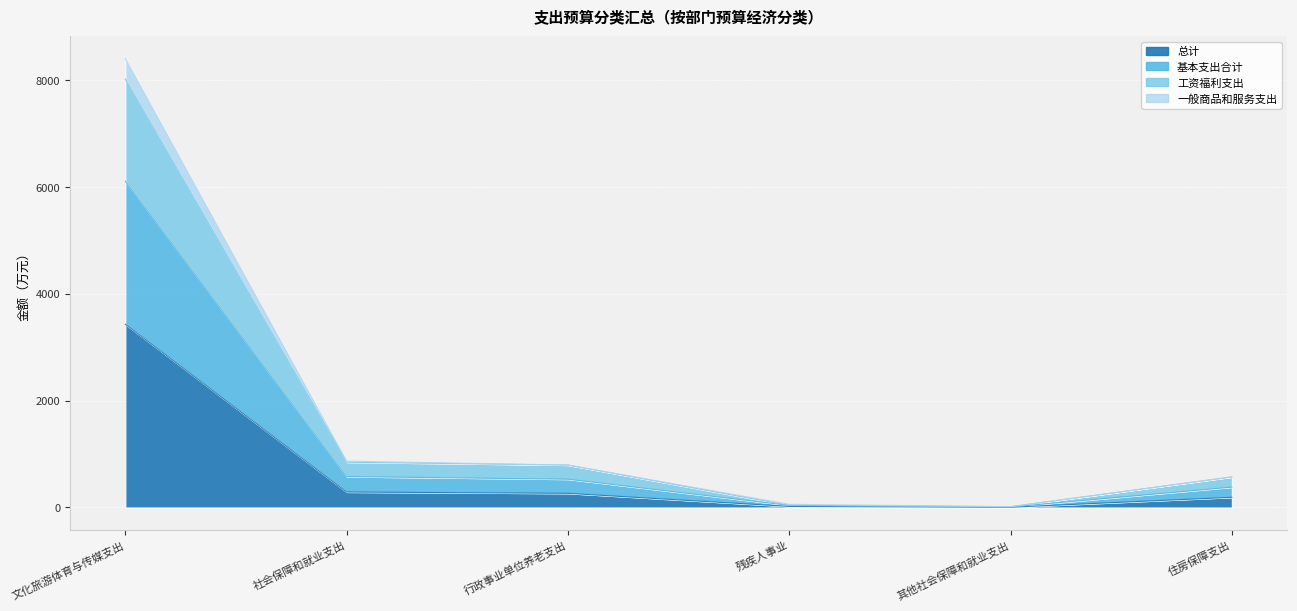

Where is 总计 nearest to the value 1718?

社会保障和就业支出